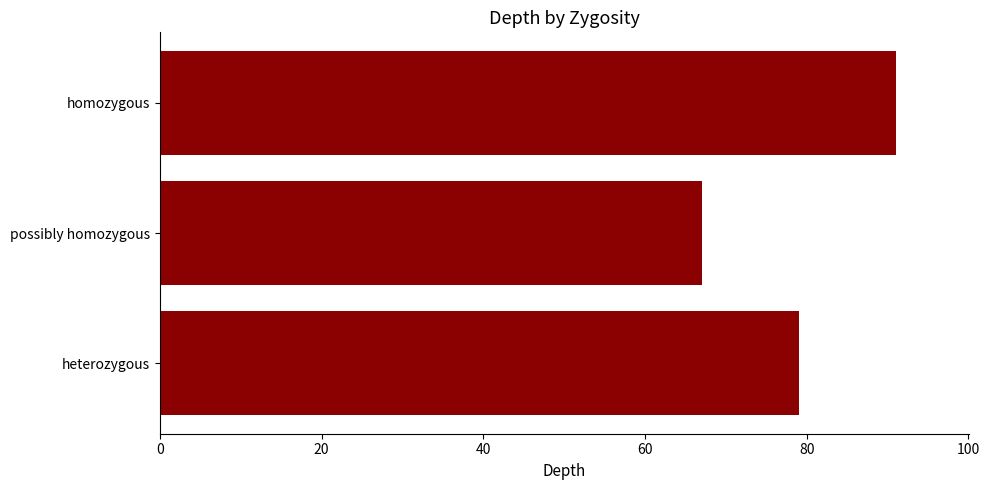

What is the difference between the maximum and second lowest values?

12